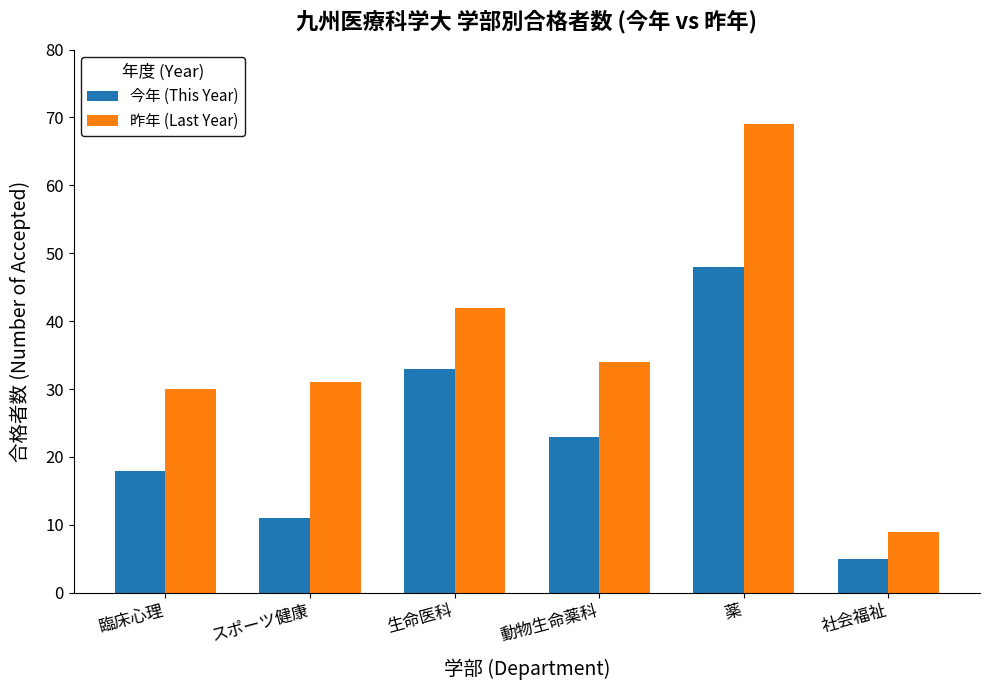

Is the value of 昨年 (Last Year) at 動物生命薬科 greater than the value of 今年 (This Year) at 臨床心理?

Yes